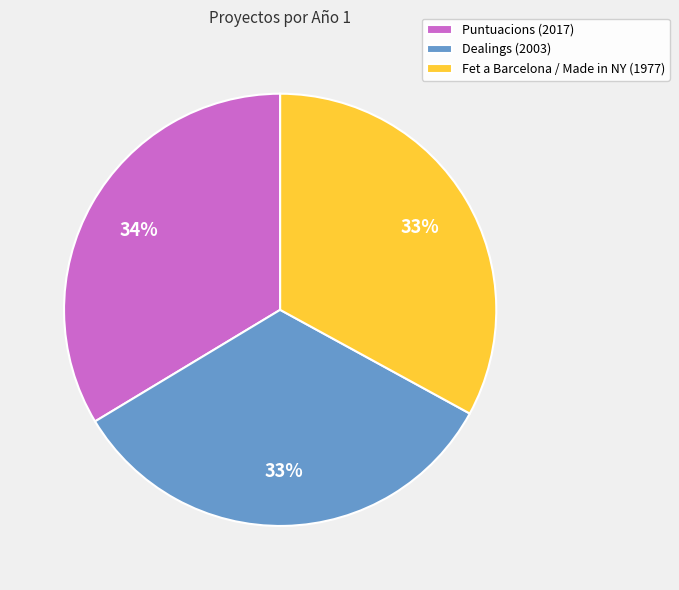

Combined, do Puntuacions (2017) and Dealings (2003) account for over 50%?

Yes